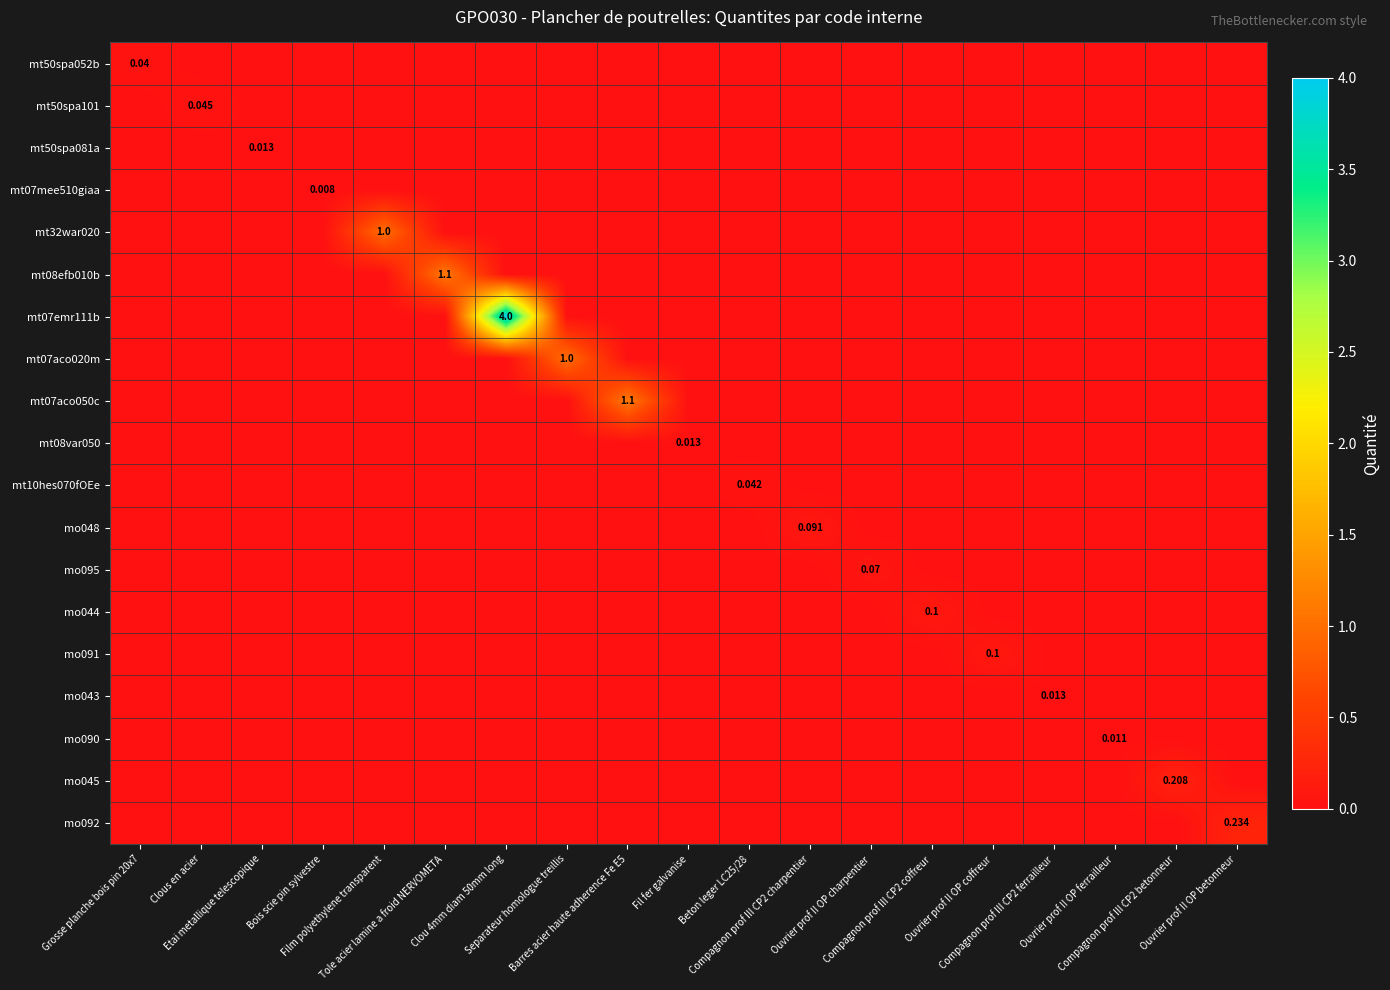

The mo044 series shows 0.0 at Clous en acier. True or false?

True